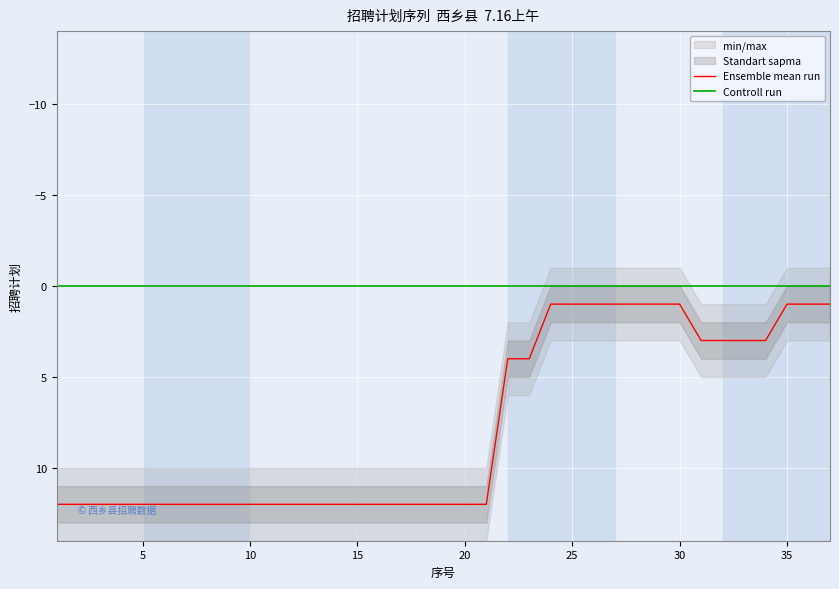

What is the minimum value for Ensemble mean run?

1